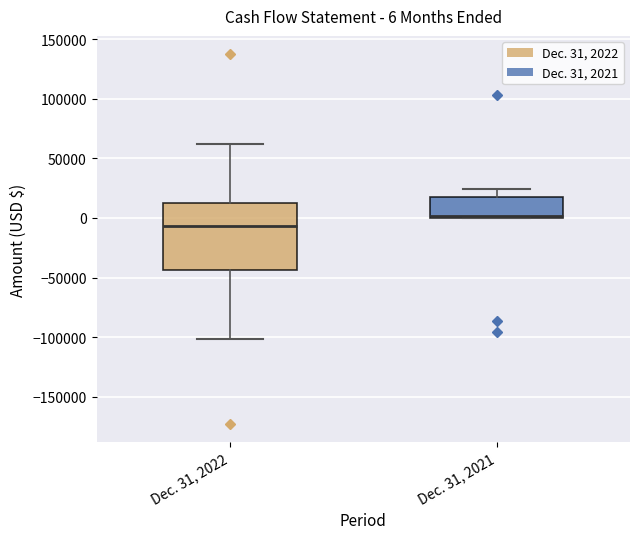

Which box has the highest median line?

Dec. 31, 2021